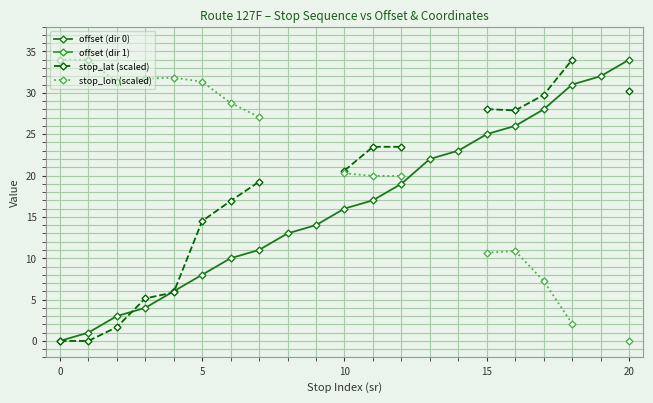

The value of offset (dir 0) at 20 is 50. True or false?

False